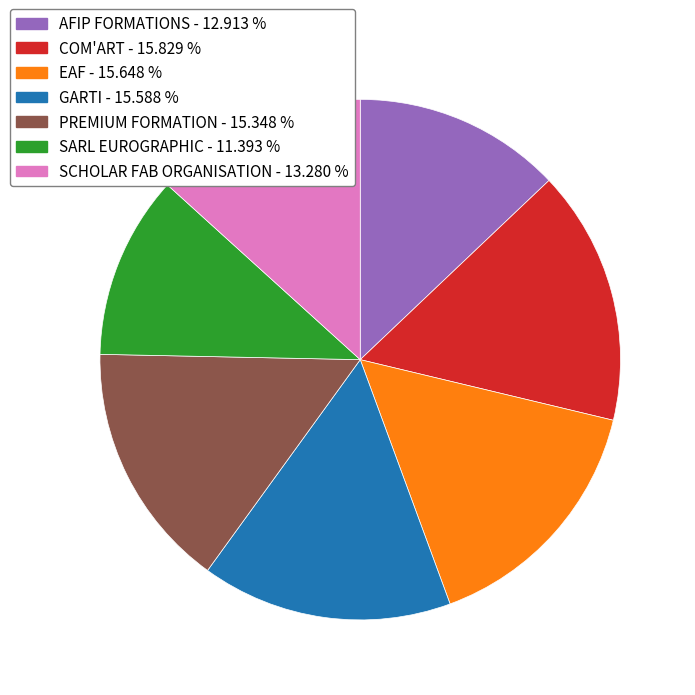

Which has a higher value, AFIP FORMATIONS or COM'ART?

COM'ART